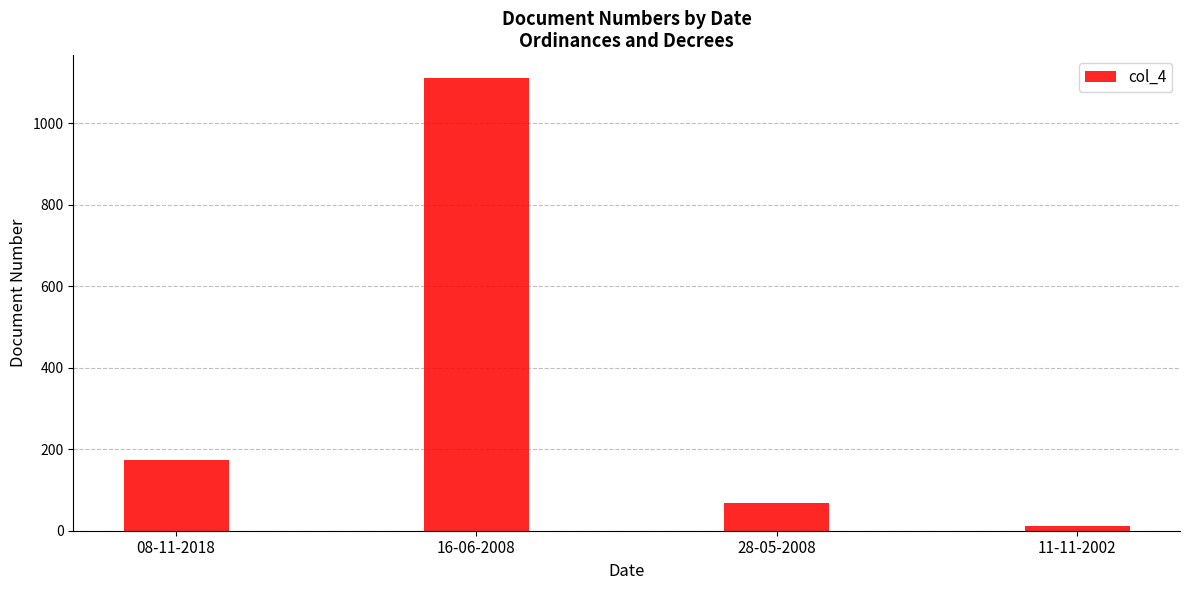

Are the bars grouped side by side (vs. stacked)?

No